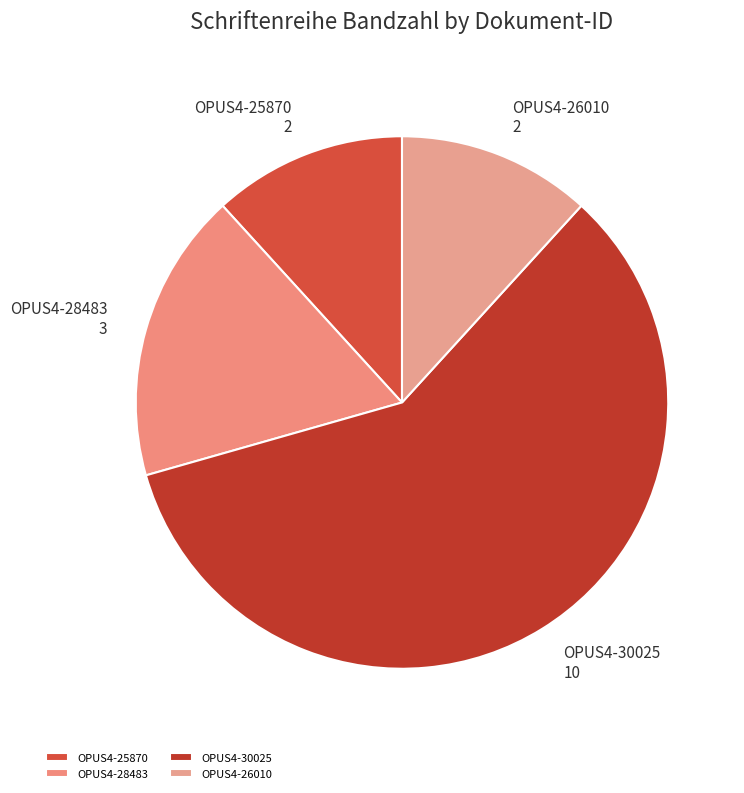

Approximately how many times larger is the value at OPUS4-25870 compared to OPUS4-28483?

0.7